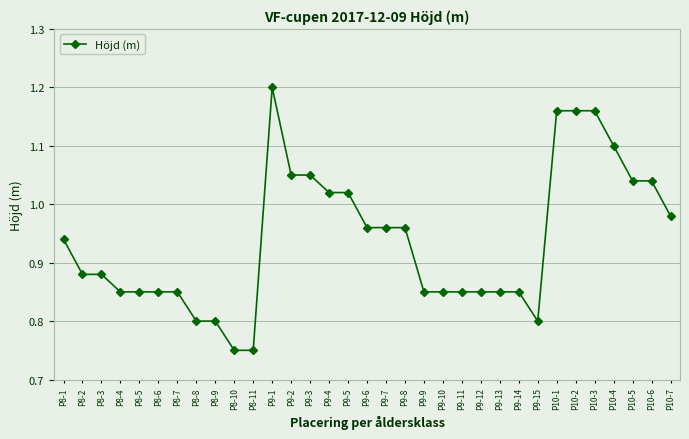

True or false: the data has more than 0 interior local peaks.

True